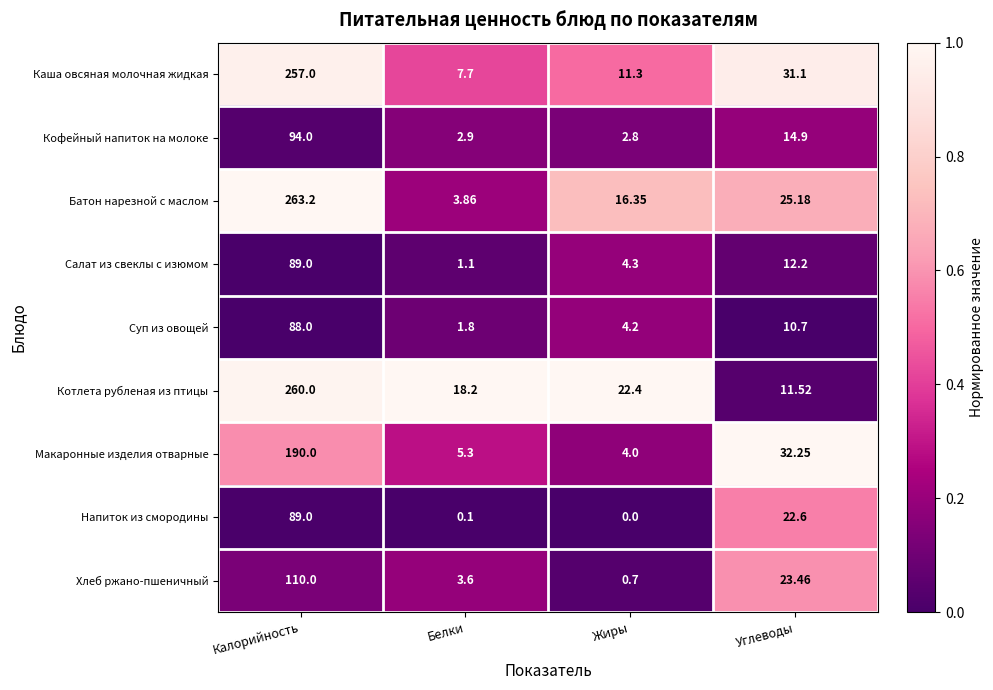

Which series changed the most between Белки and Жиры?

Батон нарезной с маслом